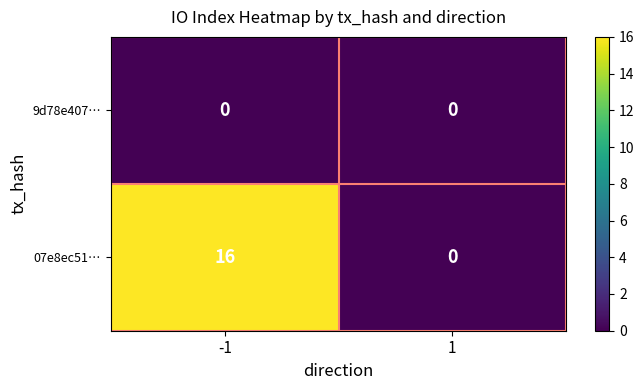

Rank the series by their maximum value, from highest to lowest.

07e8ec51…, 9d78e407…